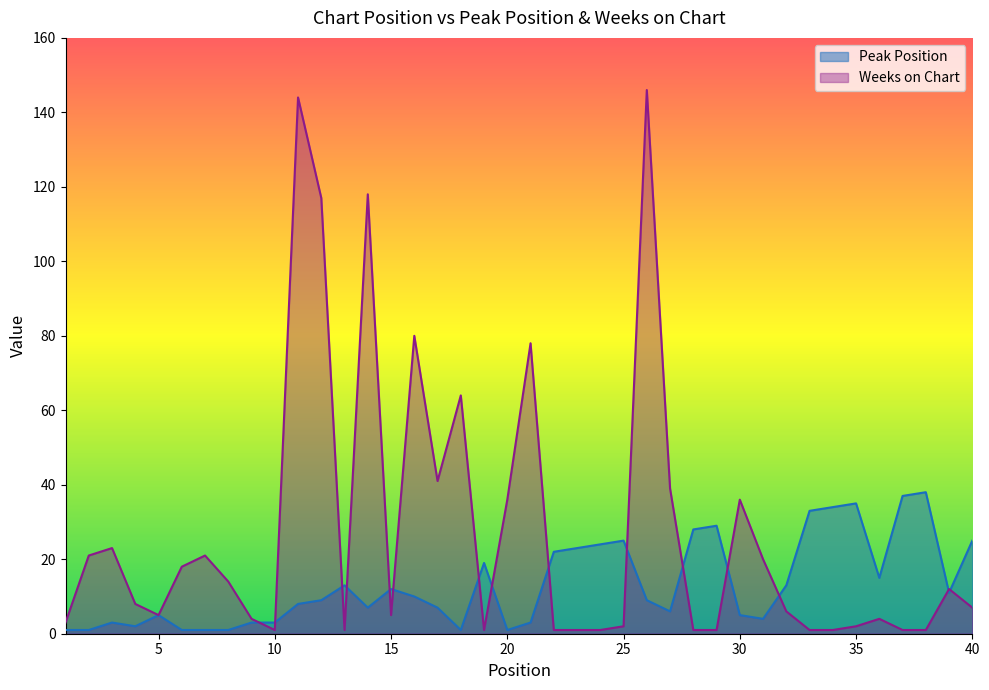

How many interior local peaks does the Weeks on Chart series have?

11